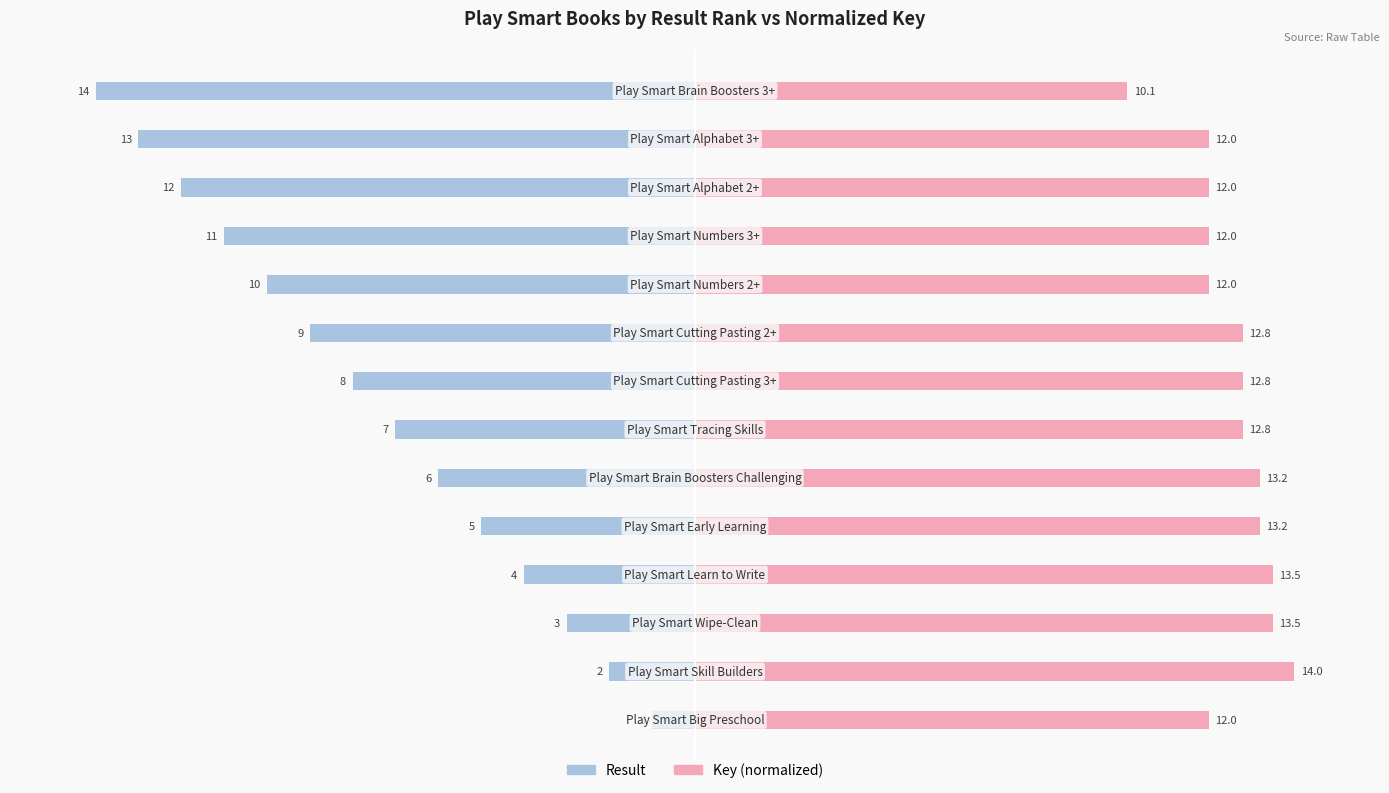

True or false: Result has a value of -19.5 at 10.

False